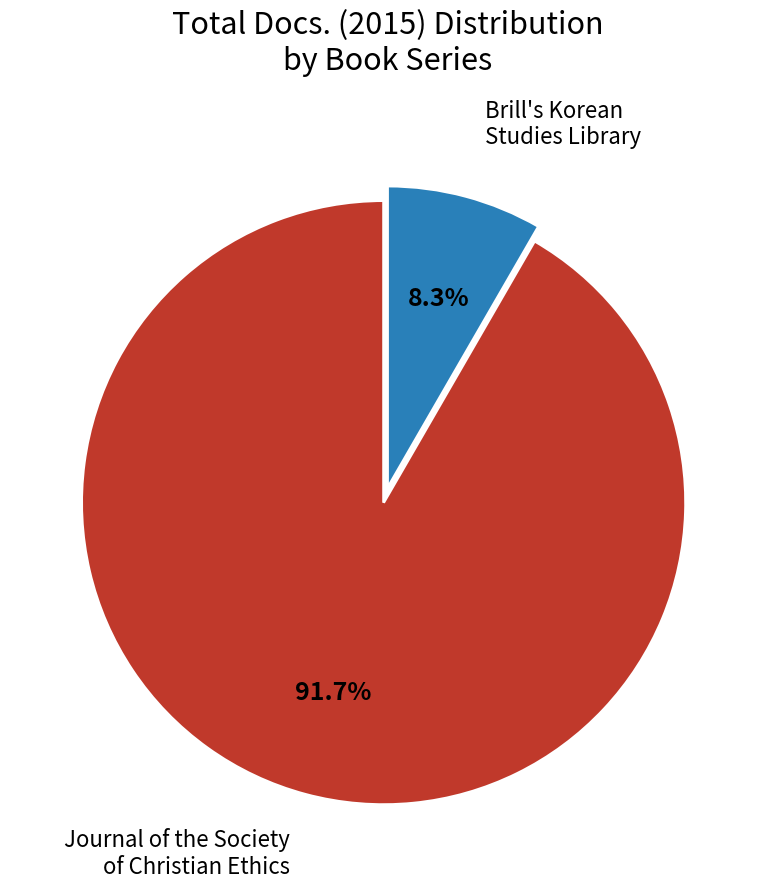

To the nearest percent, what is the difference between the largest and smallest slice percentages?

83%